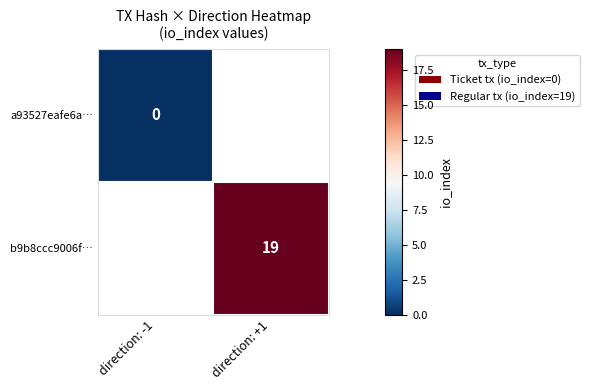

The b9b8ccc9006f… series shows 19 at direction: +1. True or false?

True